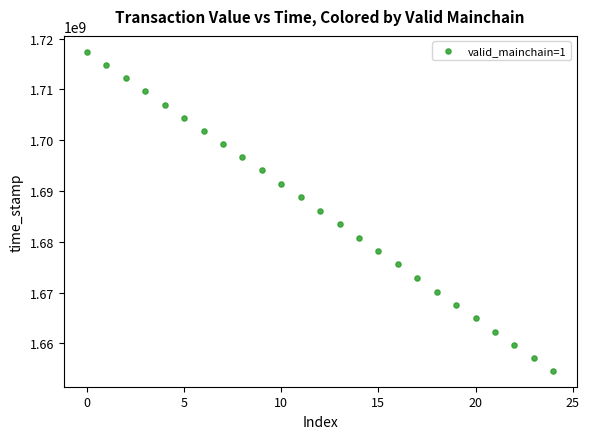

What is the range of Y values (max minus min)?

62781627